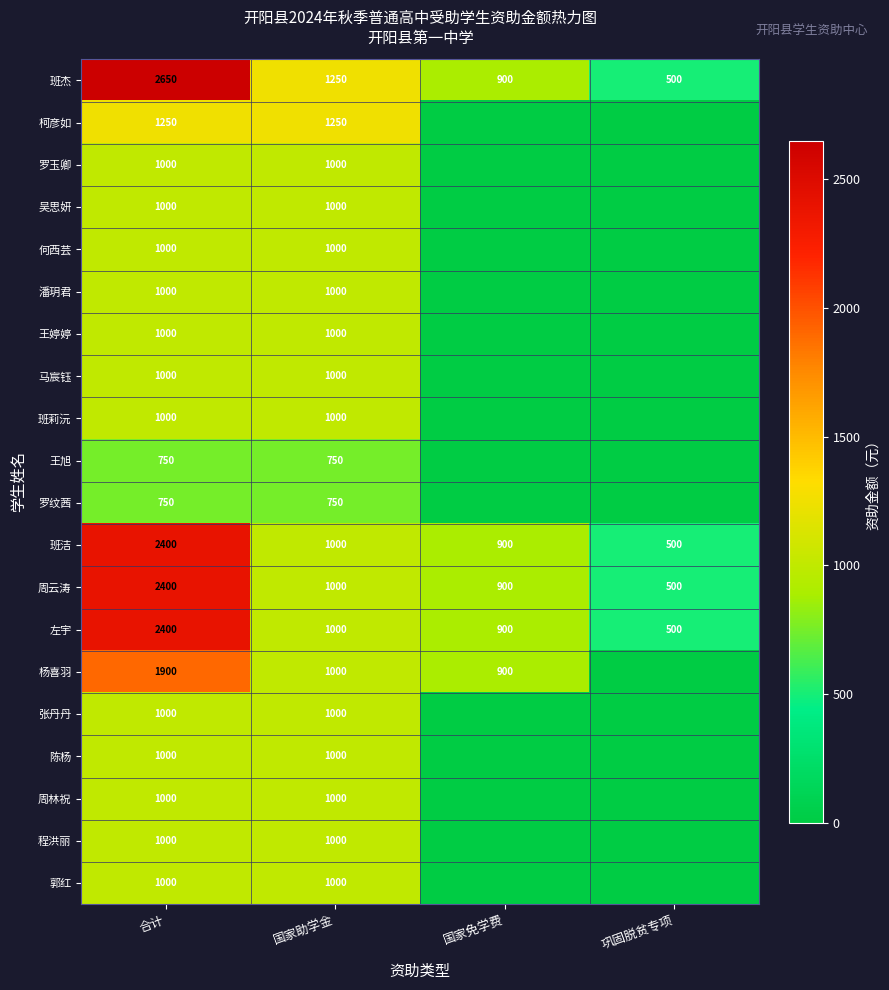

Is it true that 马宸钰 equals 1000 at 合计?

True